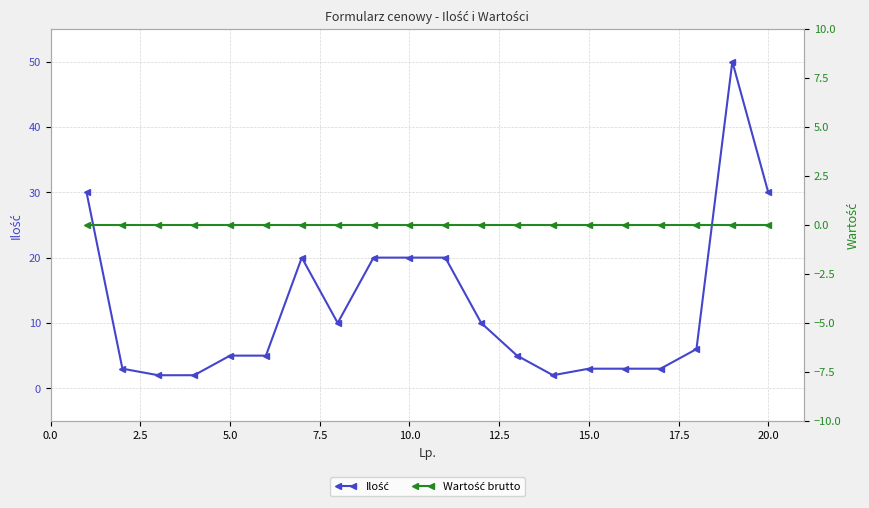

How many values in the Ilość series are below 6?

10